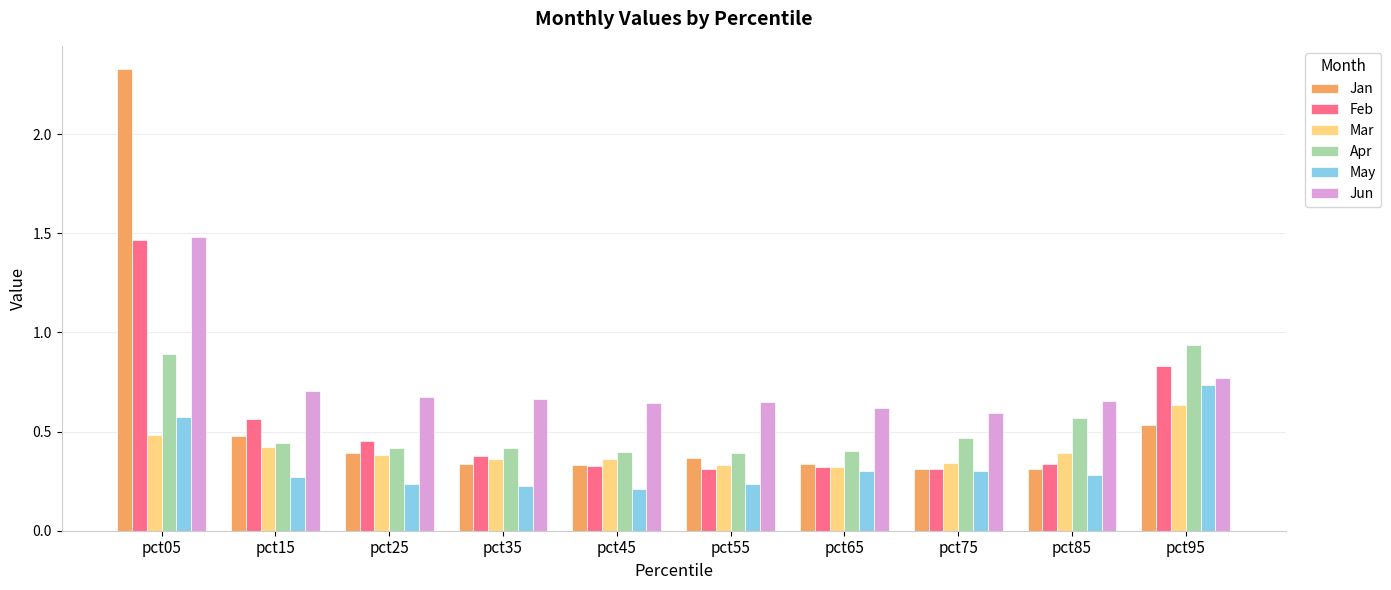

Does the chart contain any negative values?

No